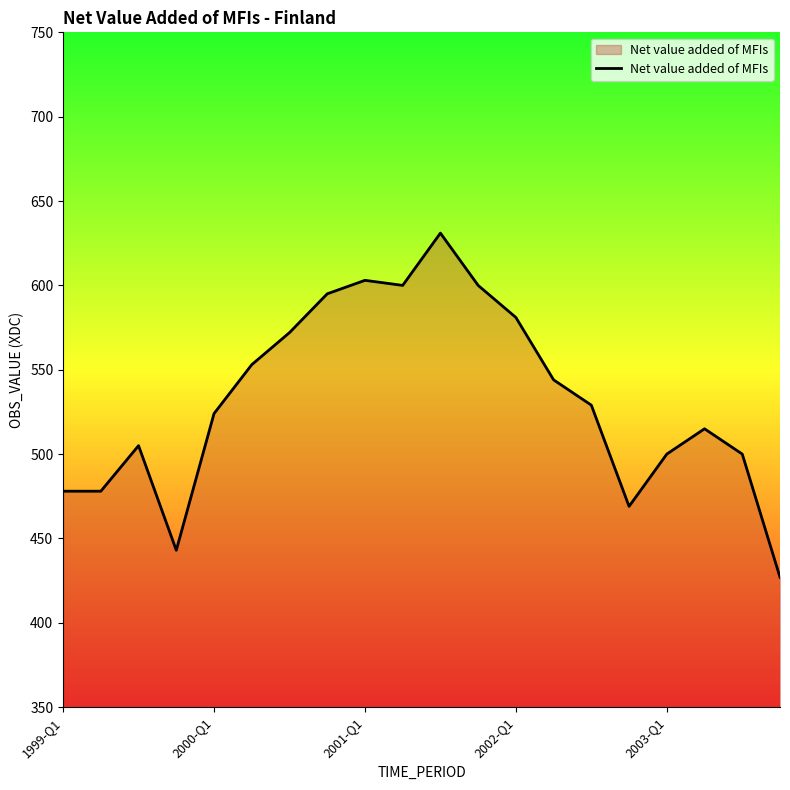

What is the minimum value shown in the chart?

427